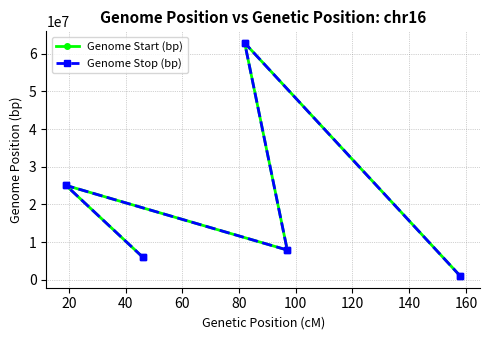

At 100, list the series in order from smallest to largest.

Genome Start (bp), Genome Stop (bp)